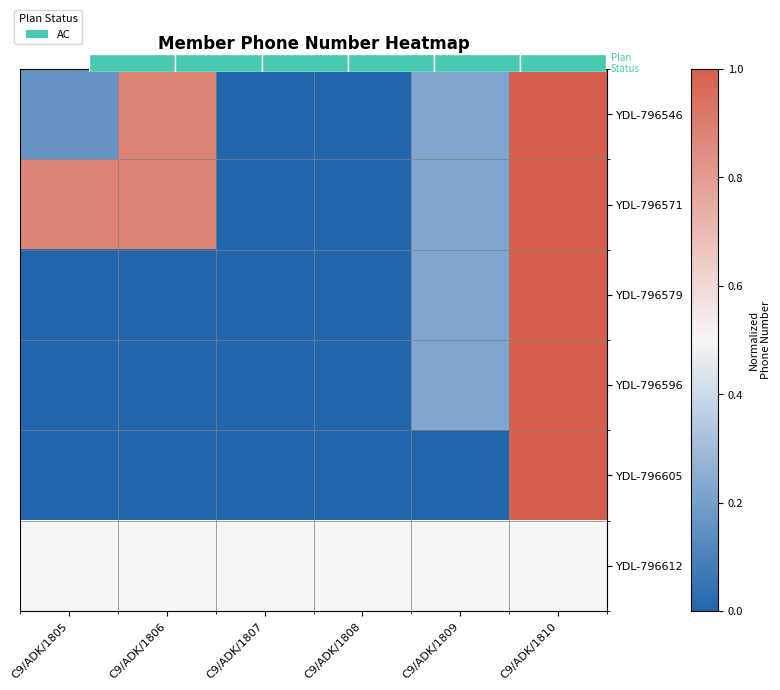

Which category has the lowest value in the YDL-796605 series?

C9/ADK/1805